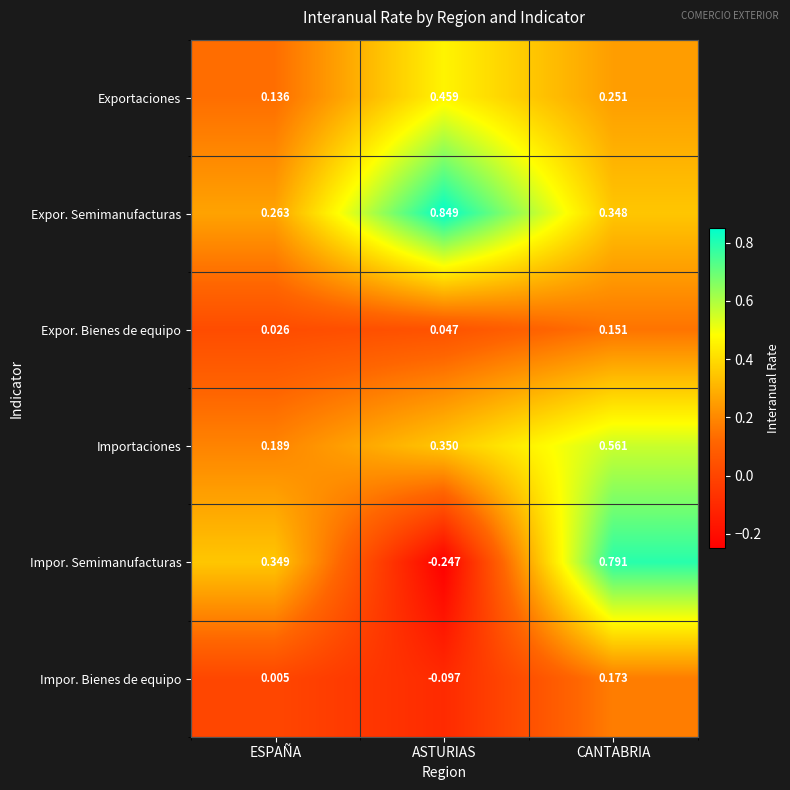

At which label is Exportaciones closest to 0?

ESPAÑA